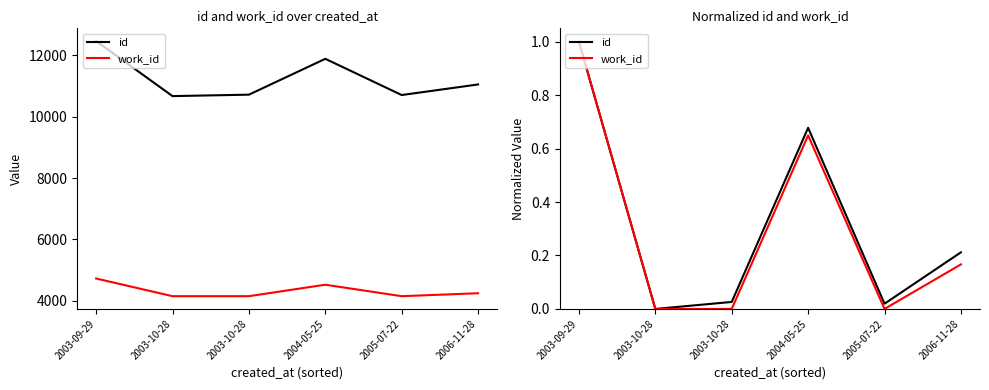

Reading left to right, extract all data points from this chart.

id: 2003-09-29=1.0	2003-10-28=0.0	2003-10-28=0.0	2004-05-25=0.7	2005-07-22=0.0	2006-11-28=0.2
work_id: 2003-09-29=1.0	2003-10-28=0.0	2003-10-28=0.0	2004-05-25=0.6	2005-07-22=0.0	2006-11-28=0.2